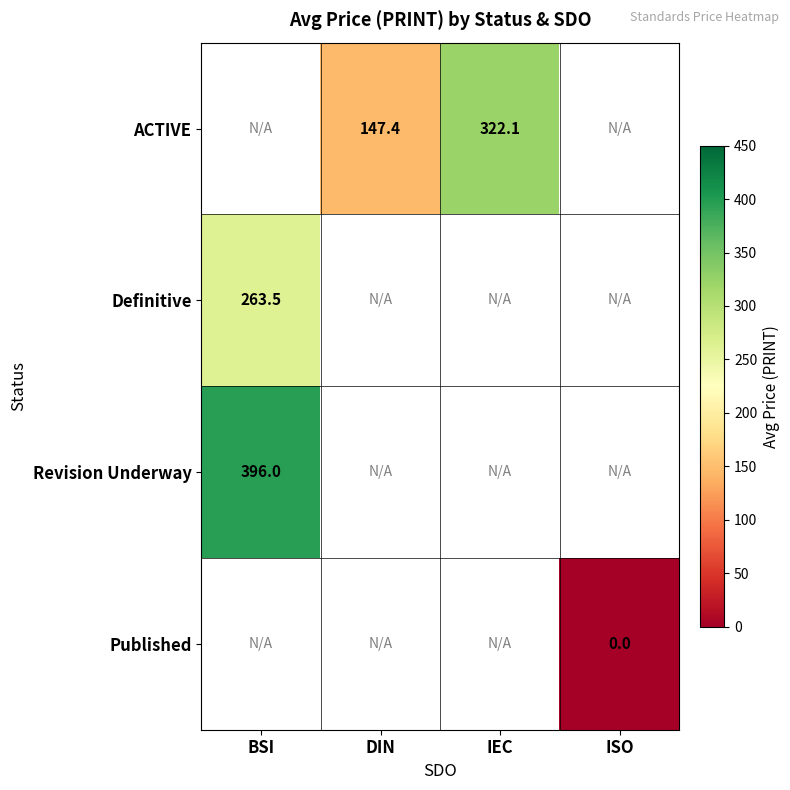

Rank the series at BSI from highest to lowest value.

Revision Underway, Published, ACTIVE, Definitive